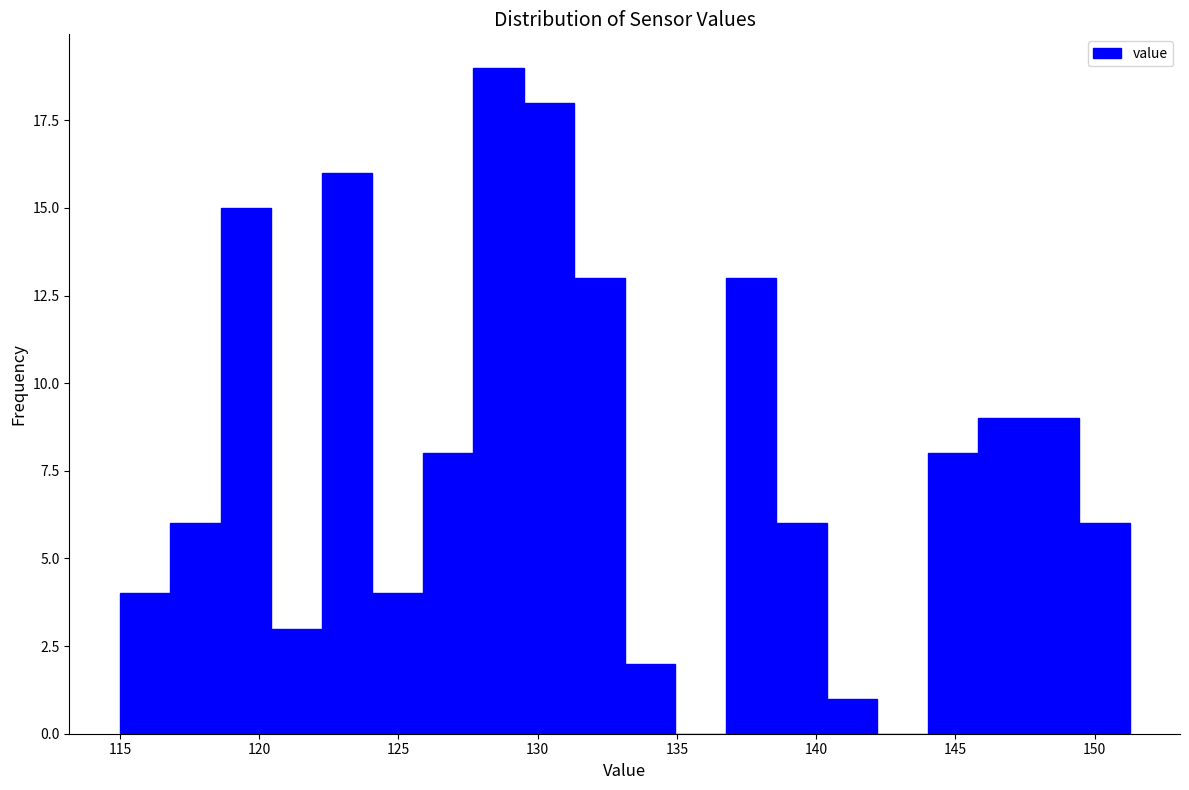

Around what value on the x-axis is the tallest bar? Give the approximate position of its centre, as read against the axis.

128.5